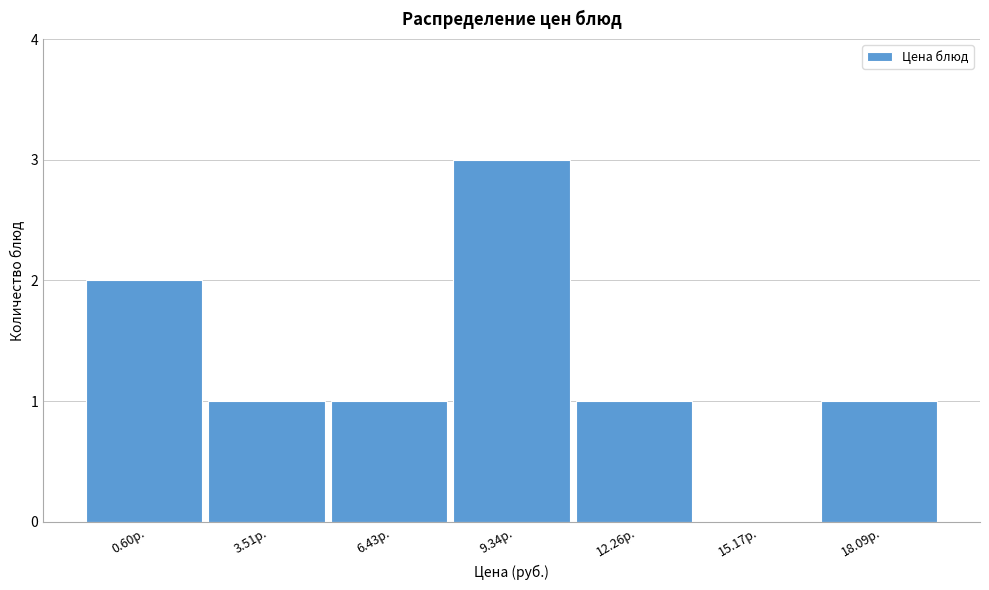

Reading left to right, extract all data points from this chart.

0.60р.=2	3.51р.=1	6.43р.=1	9.34р.=3	12.26р.=1	15.17р.=0	18.09р.=1